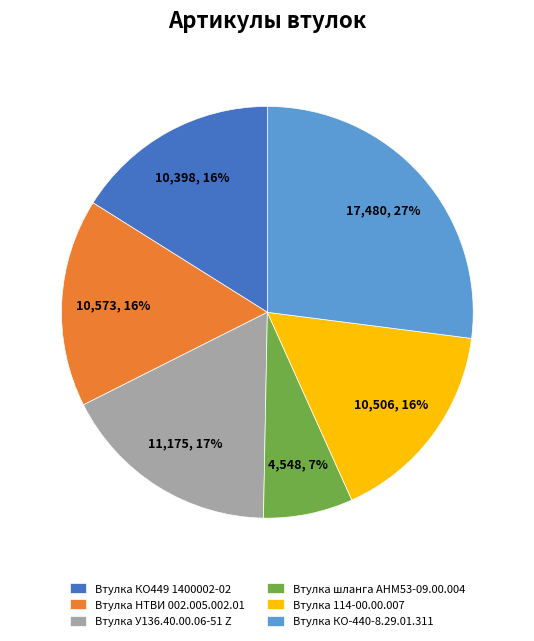

True or false: Втулка 114-00.00.007 accounts for 25% of the total.

False